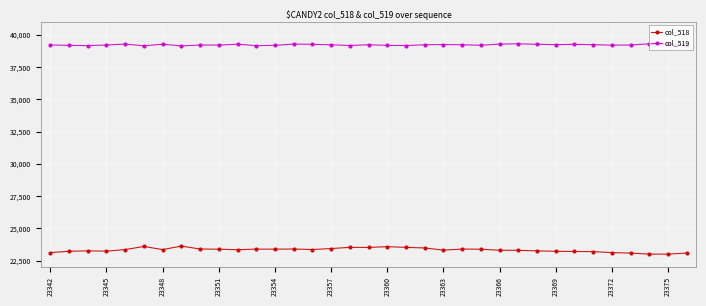

Count the number of categories in the chart.

35